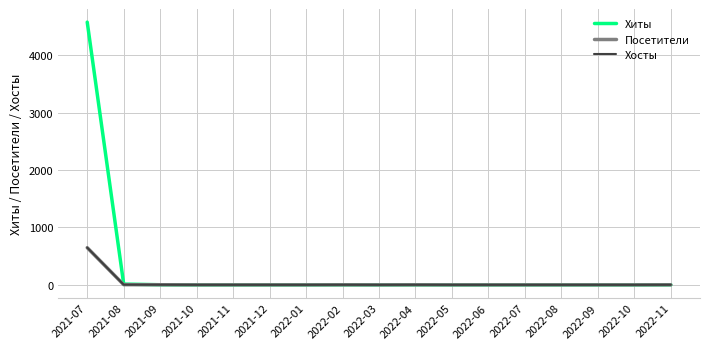

Which series has the largest range (max minus min)?

Хиты